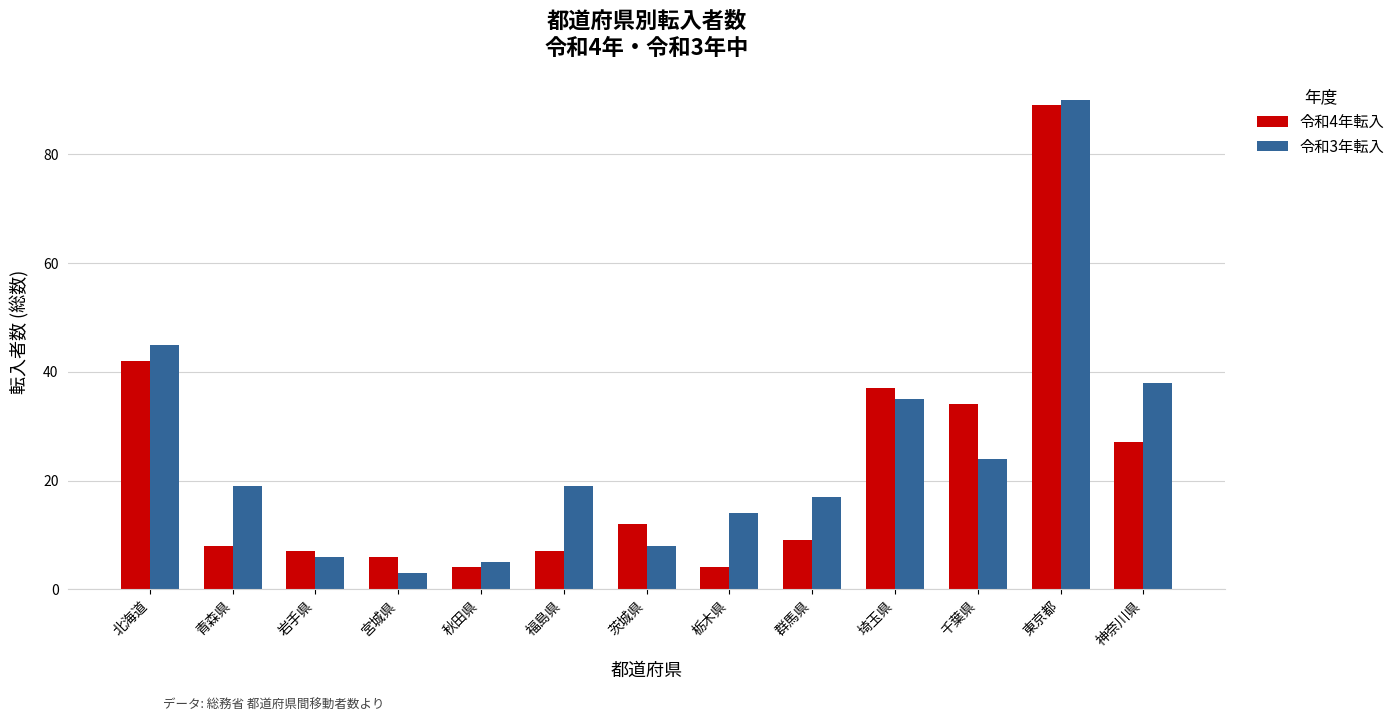

At which category is the sum across all series the highest?

東京都